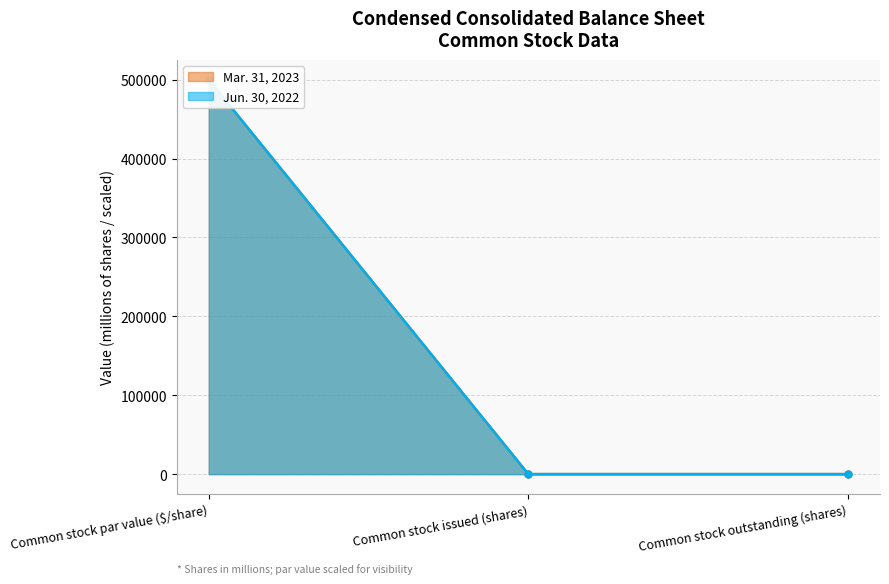

Which series has the largest total across all categories?

Mar. 31, 2023